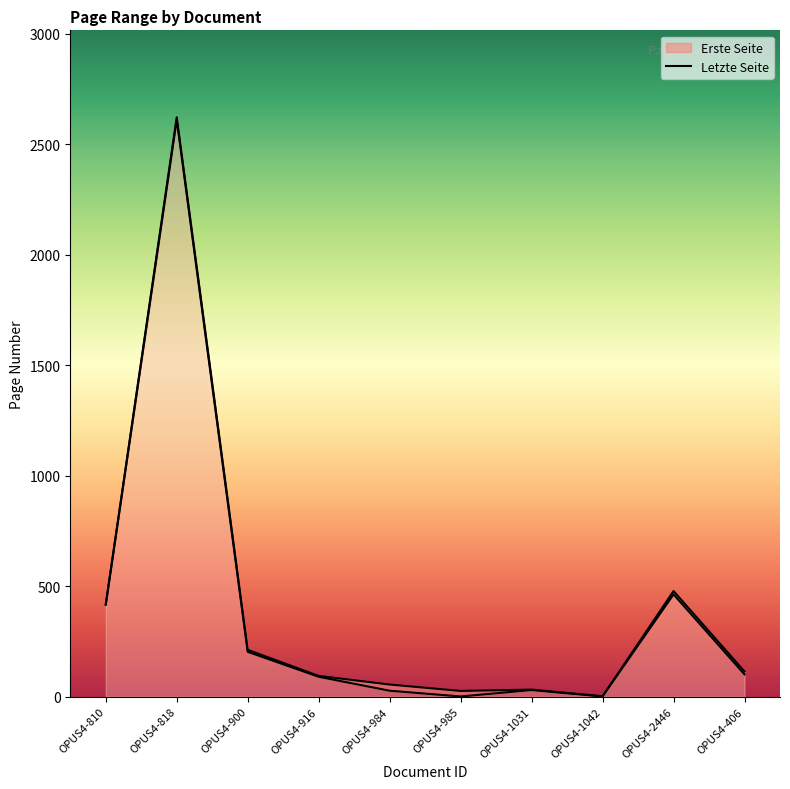

Is the value of Erste Seite at OPUS4-916 greater than the value of Letzte Seite at OPUS4-810?

No